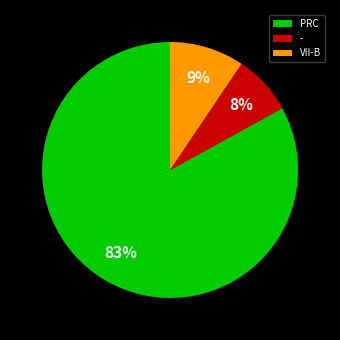

Which has a higher value, PRC or -?

PRC